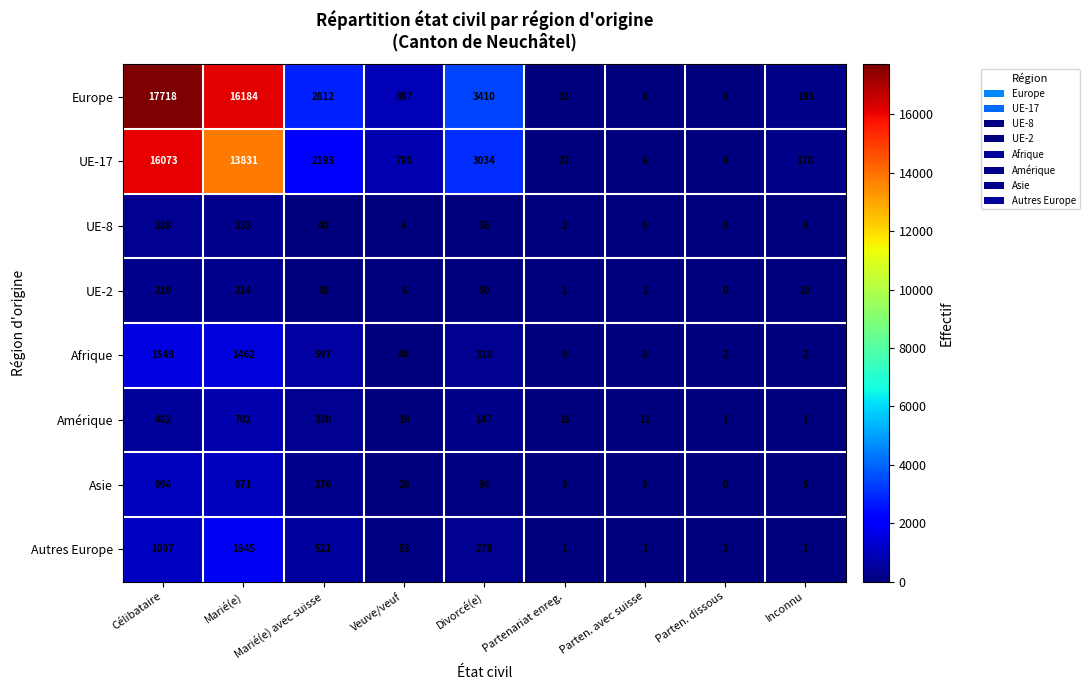

What is the sum of the Europe values at Veuve/veuf and Célibataire?

18615